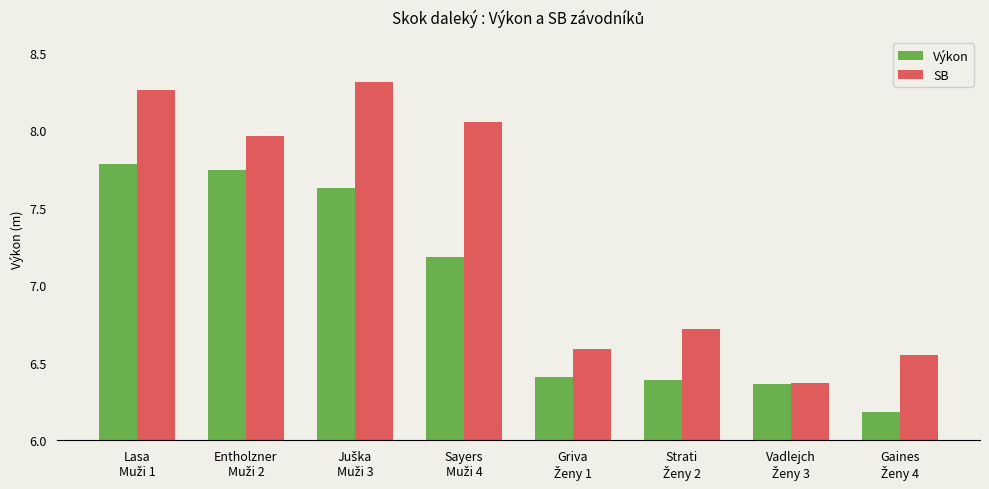

What is the lowest value of the Výkon series?

6.2